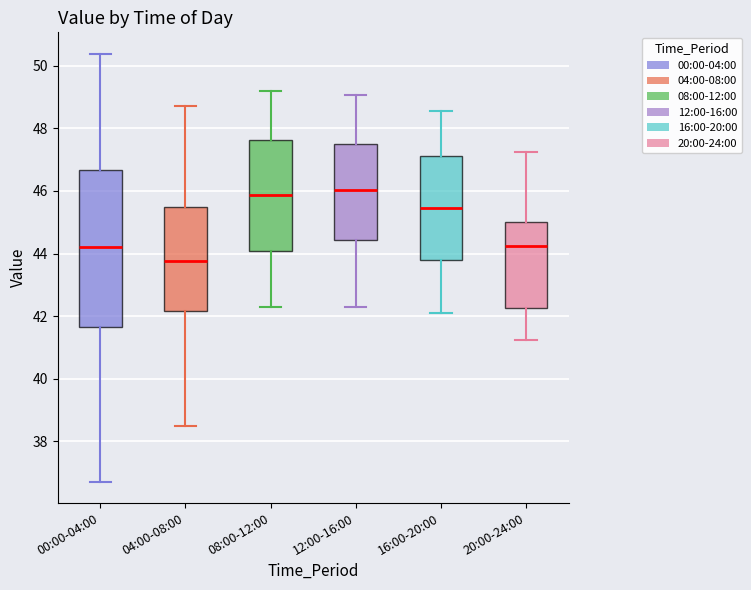

Which box is the tallest, from its lower edge to its upper edge?

00:00-04:00